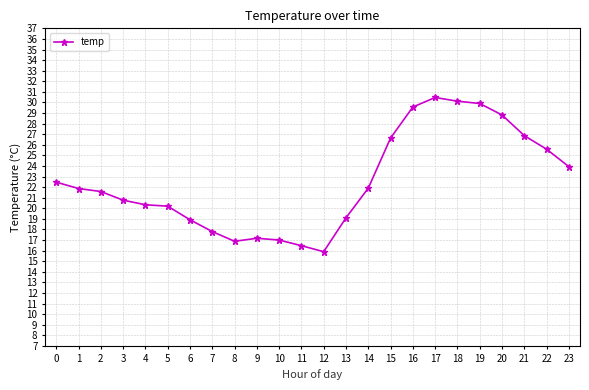

Is it true that the value at 9 is 30.3?

False